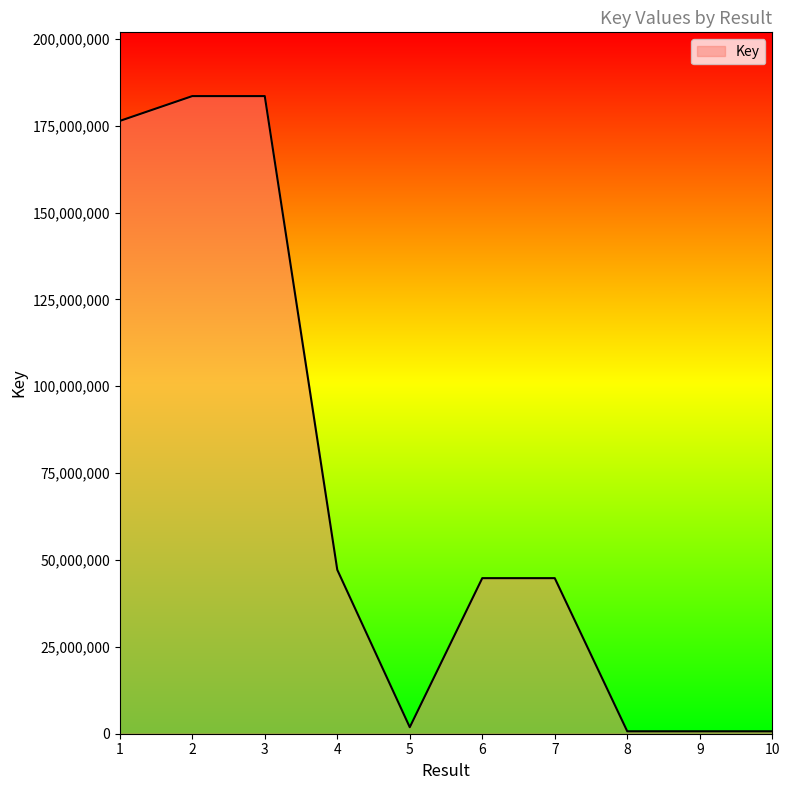

What is the maximum value shown in the chart?

183526539